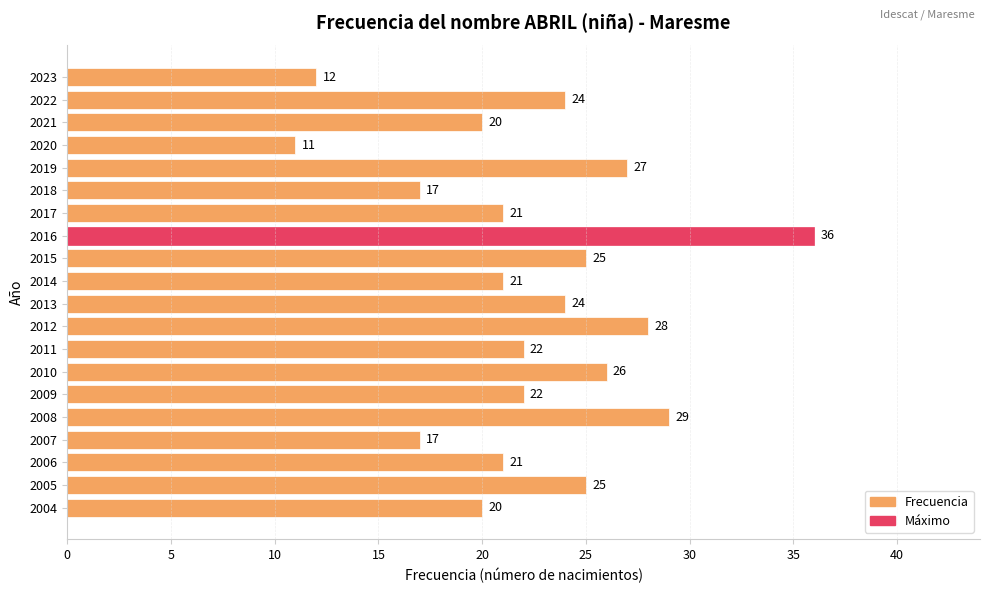

What is the value of the 13th bar from the top?

22